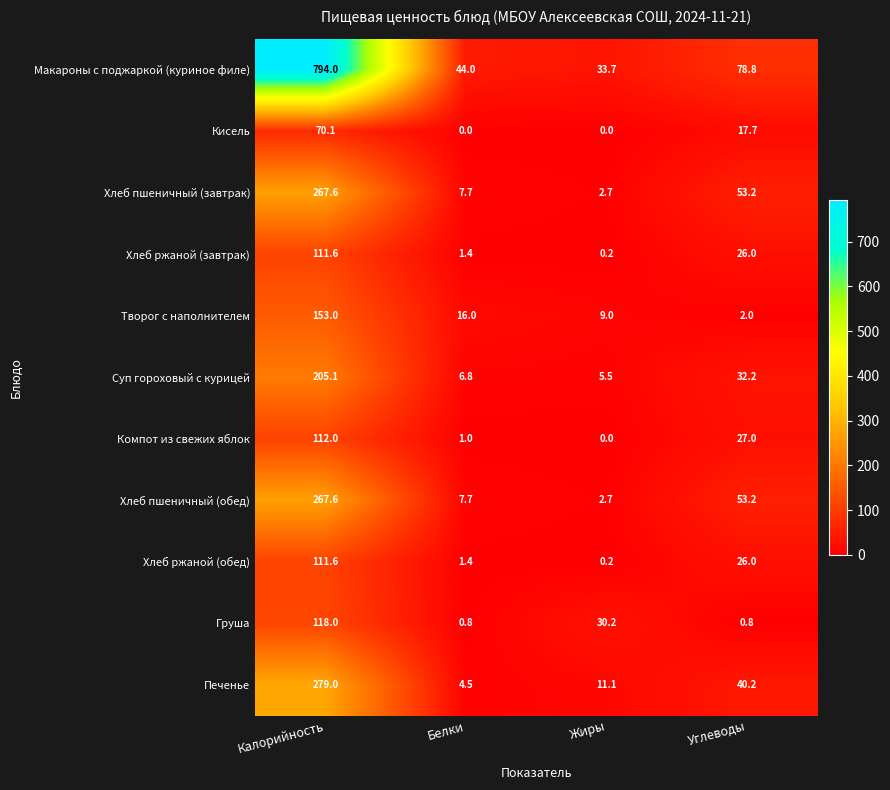

Where is Макароны с поджаркой (куриное филе) nearest to the value 413?

Углеводы